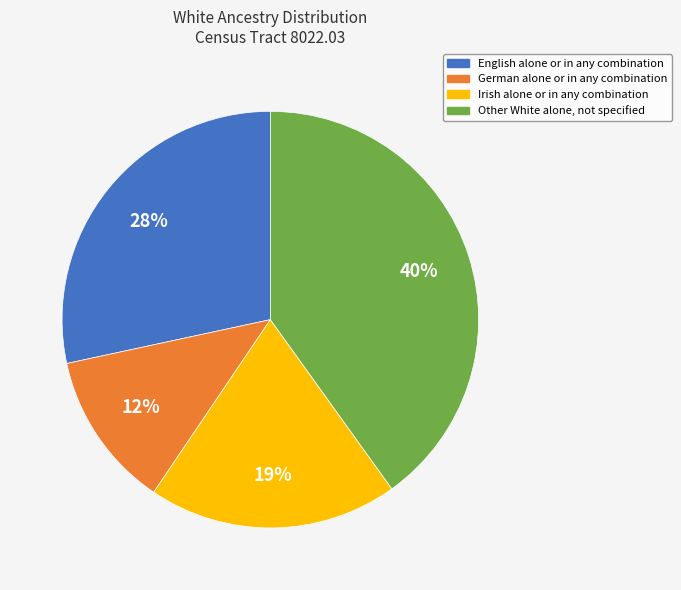

Between Irish alone or in any combination and German alone or in any combination, which is larger?

Irish alone or in any combination